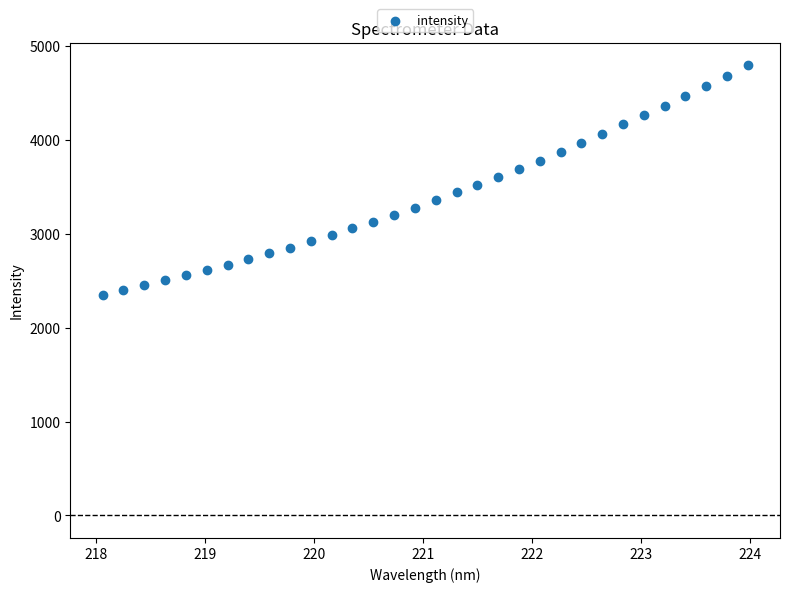

What is the range of X values (max minus min)?

5.9